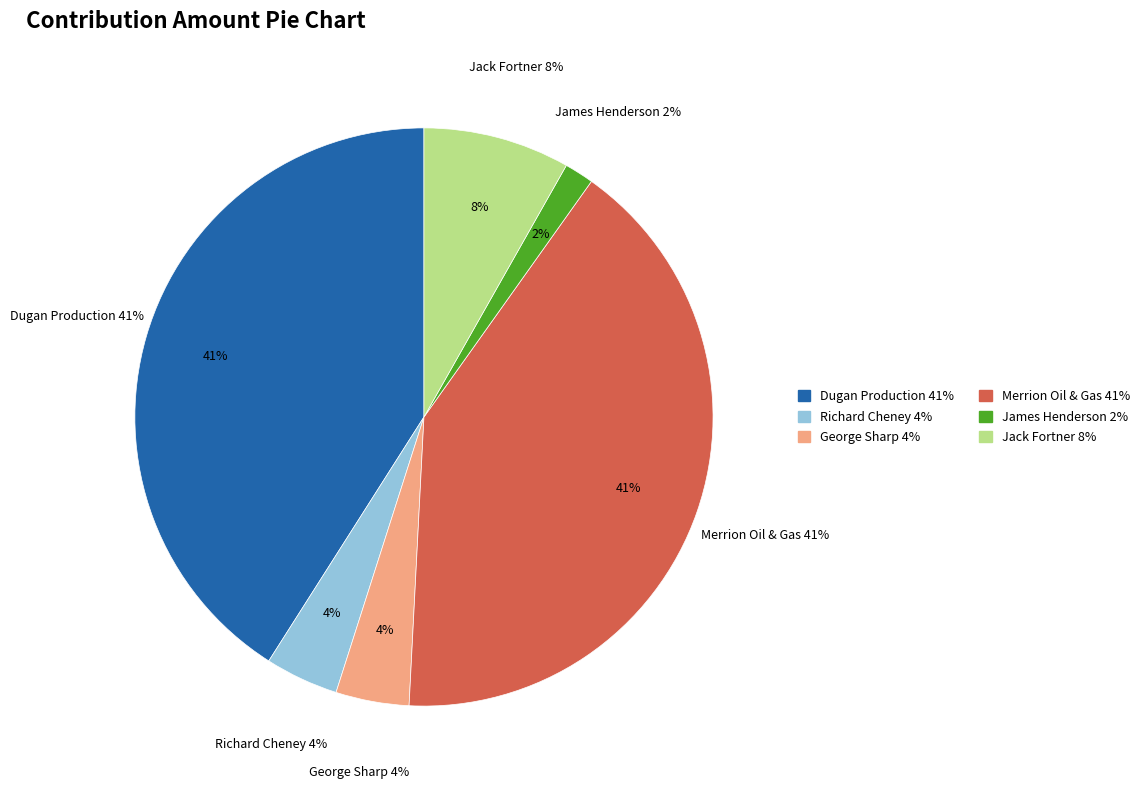

What is the ratio of the value at George Sharp to the value at Jack Fortner?

0.5